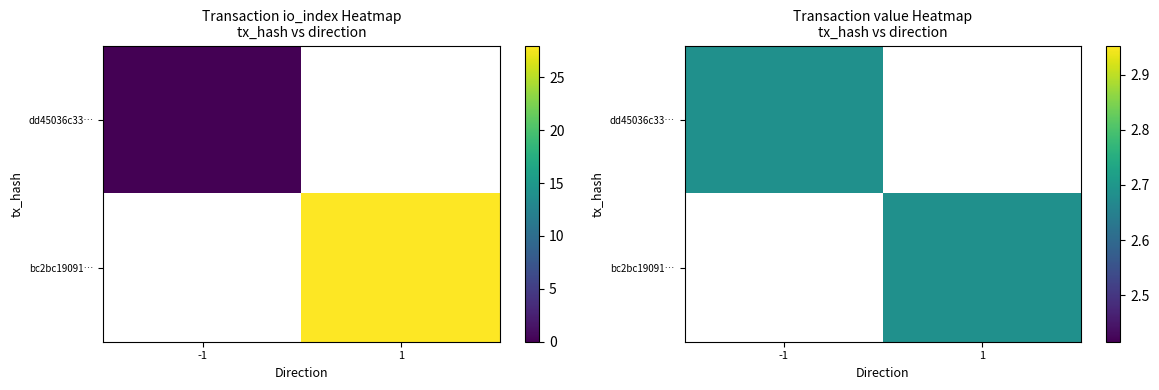

True or false: dd45036c337783fa009d819b943de50c3abff25 has a value of 0 at io_index.

True